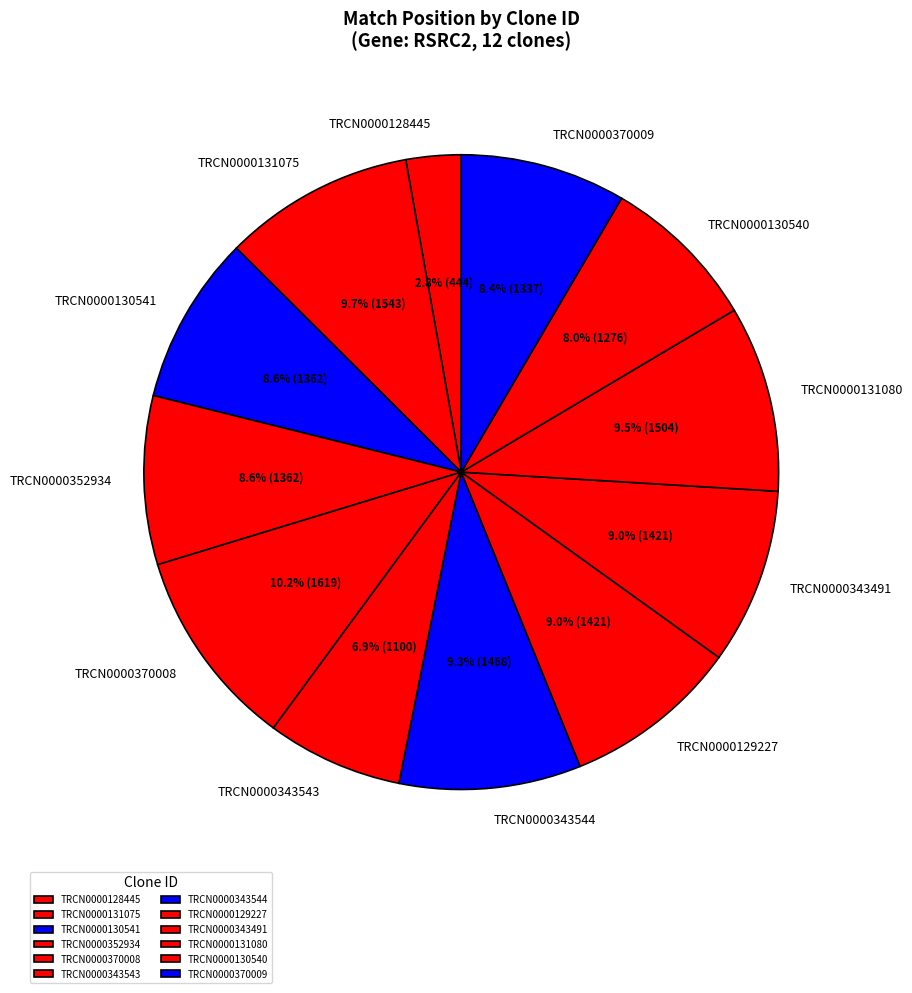

How many segments does this pie chart have?

12